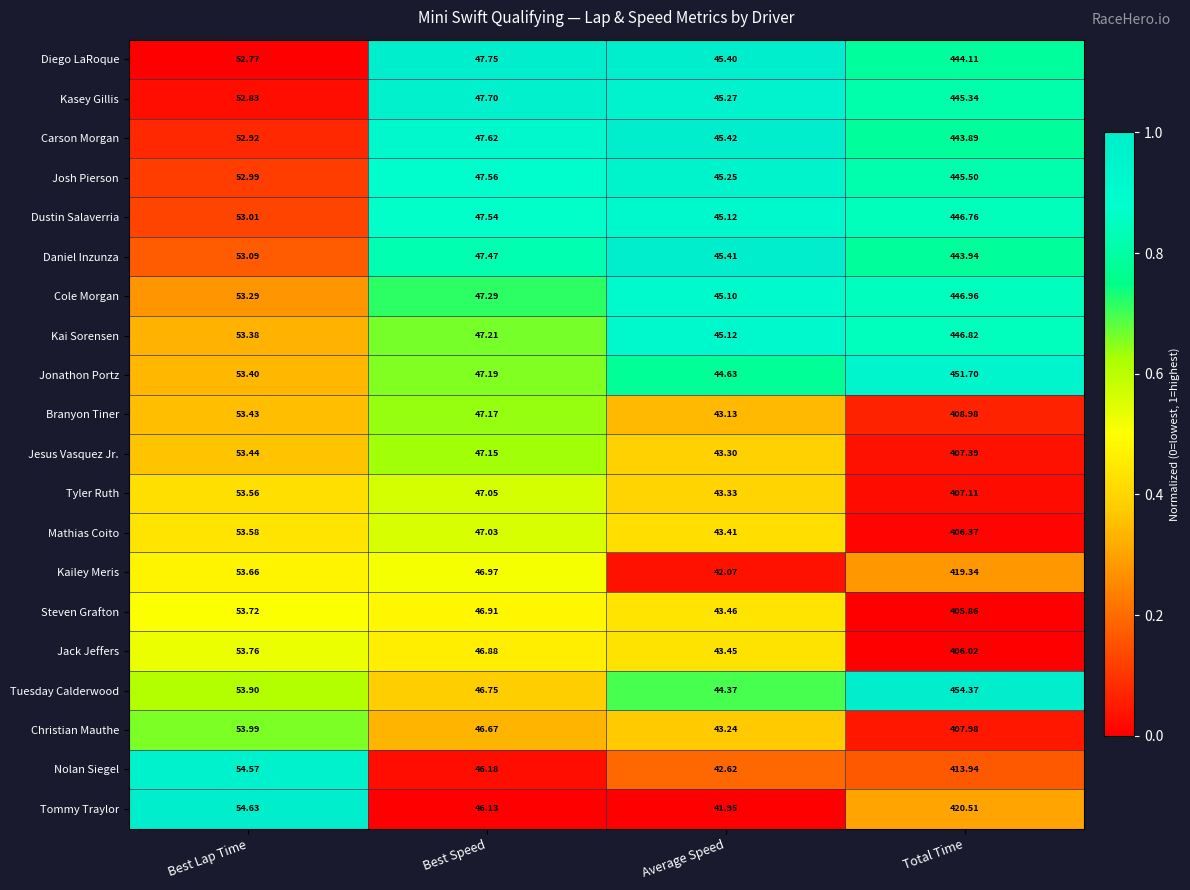

Which series has the largest total across all categories?

Tuesday Calderwood